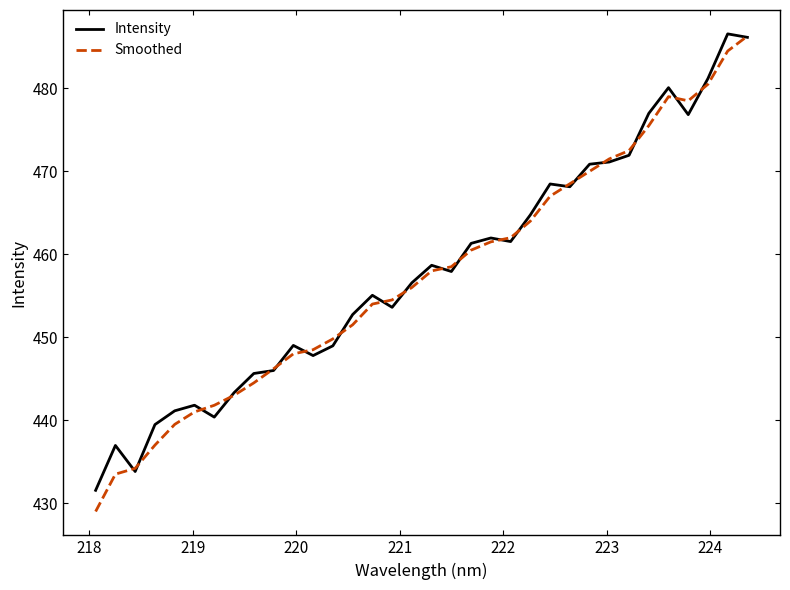

What is the difference between the maximum and minimum values in the Intensity series?

55.0